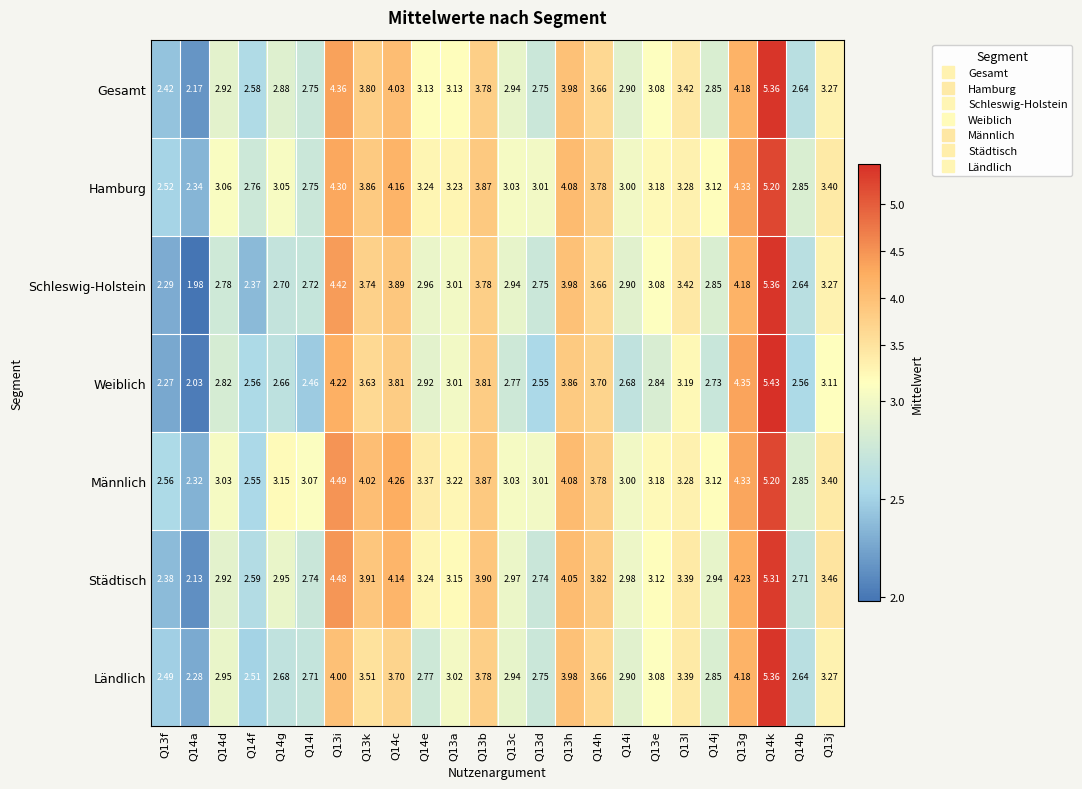

At Q14f, list the series in order from smallest to largest.

Schleswig-Holstein, Ländlich, Männlich, Weiblich, Gesamt, Städtisch, Hamburg